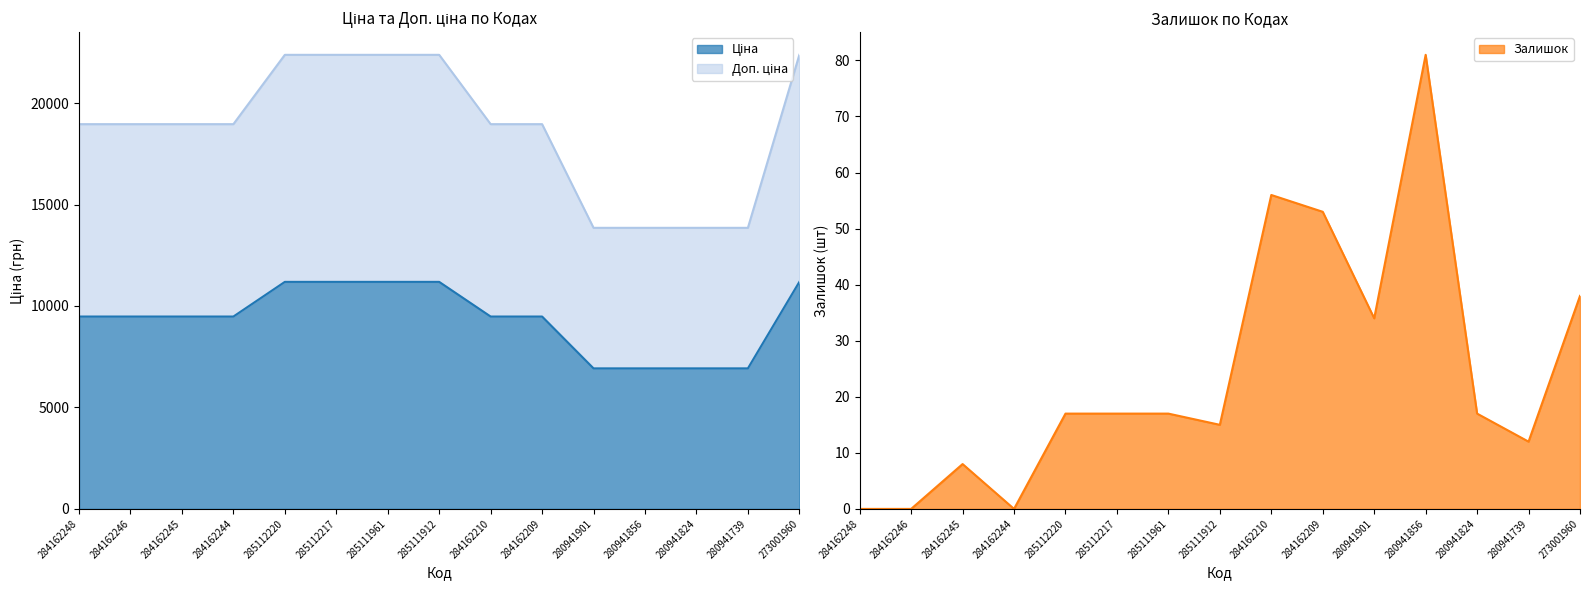

Which series has the widest spread of values?

Доп. ціна